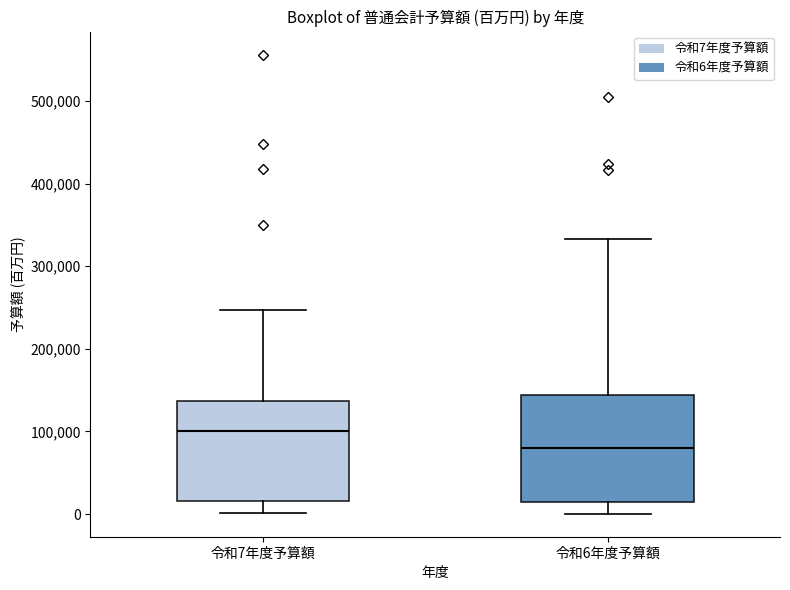

Reading left to right, read every box against the y-axis: the position of its median line, the range the box covers, and the ends of its whiskers. The values are not printed on the chart, so give them approximately, as read against the axis.

令和7年度予算額: median 100000, box 20000 to 140000, whiskers 0 to 250000
令和6年度予算額: median 80000, box 20000 to 140000, whiskers 0 to 330000